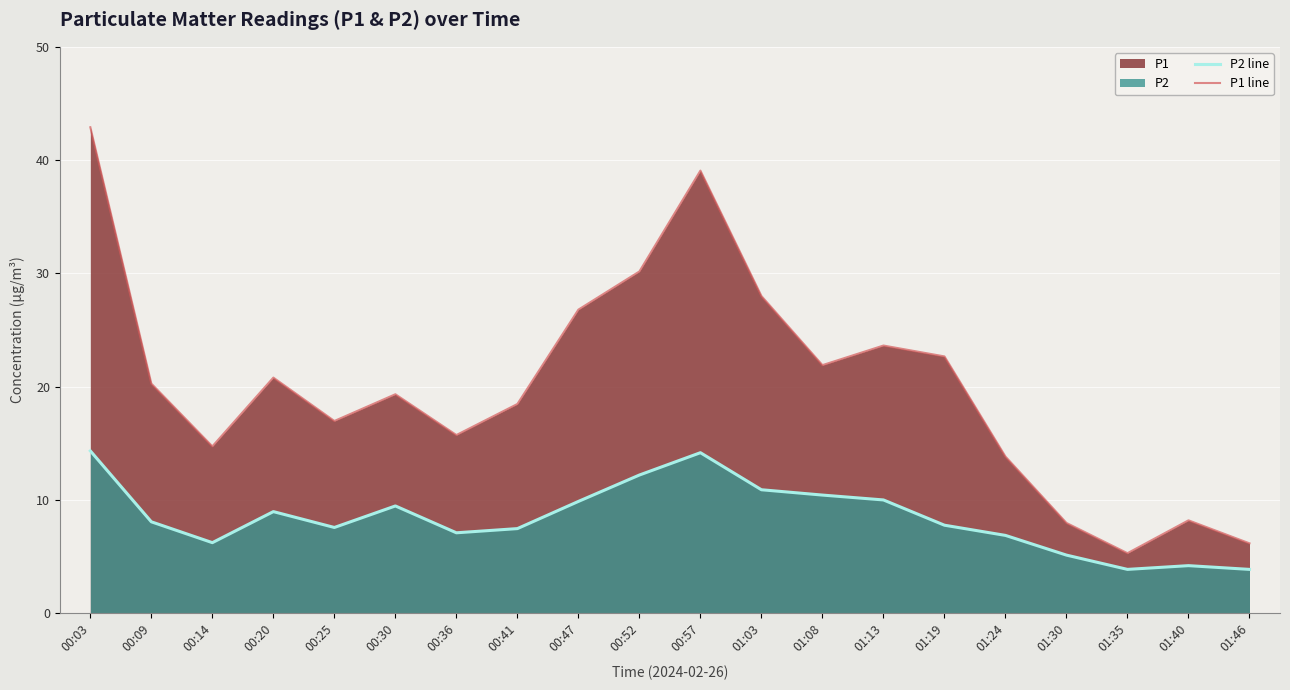

Between 00:41 and 00:52, which series saw the biggest shift?

P1 line